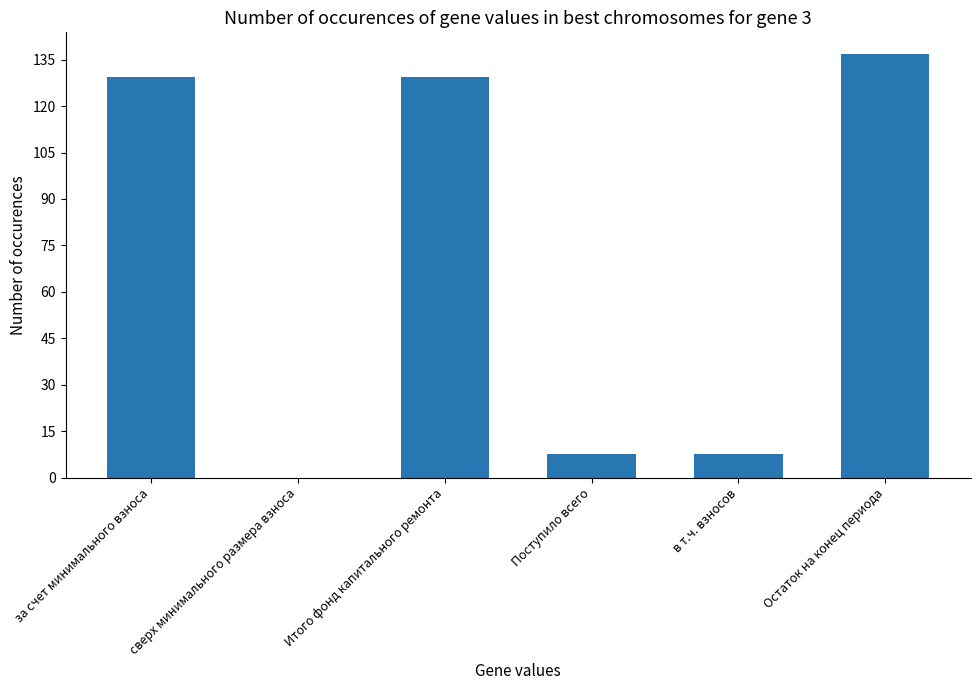

At which category does the chart reach its peak across all series?

Остаток на конец периода